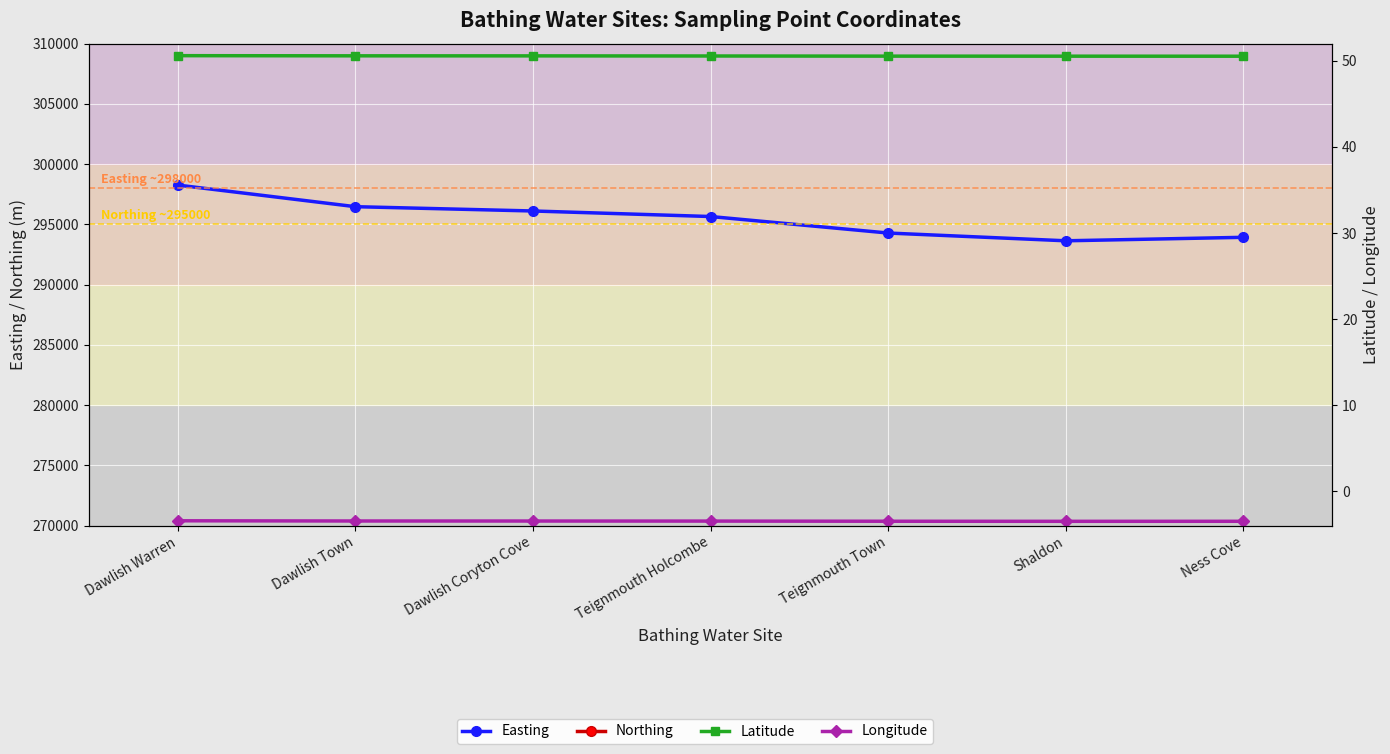

What is the difference between the highest and lowest values at Ness Cove?

293928.5